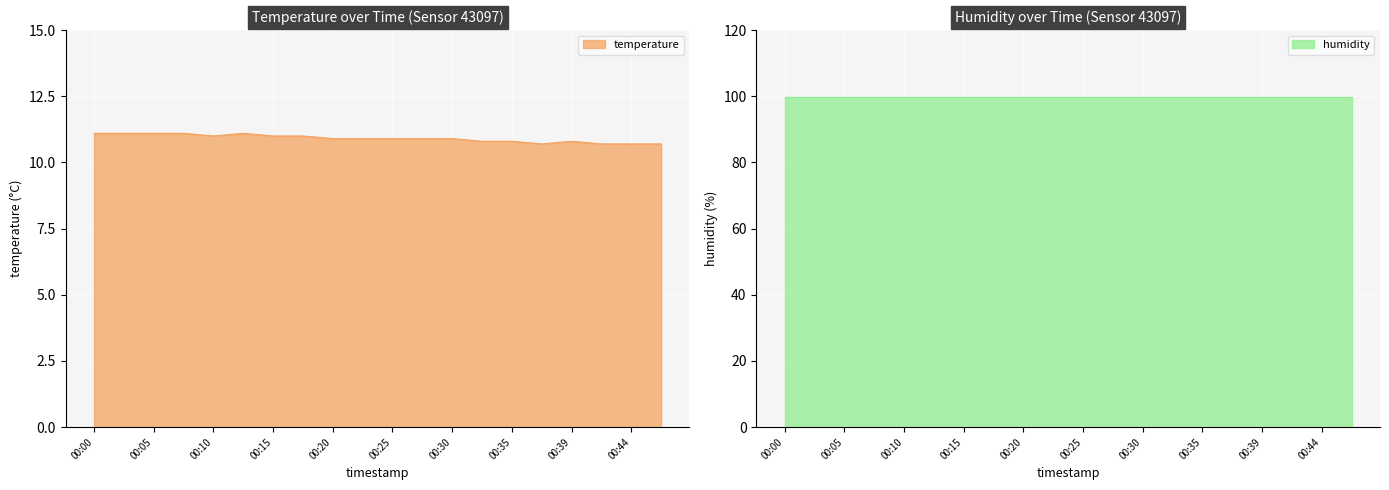

What is the highest value of the temperature series?

11.1